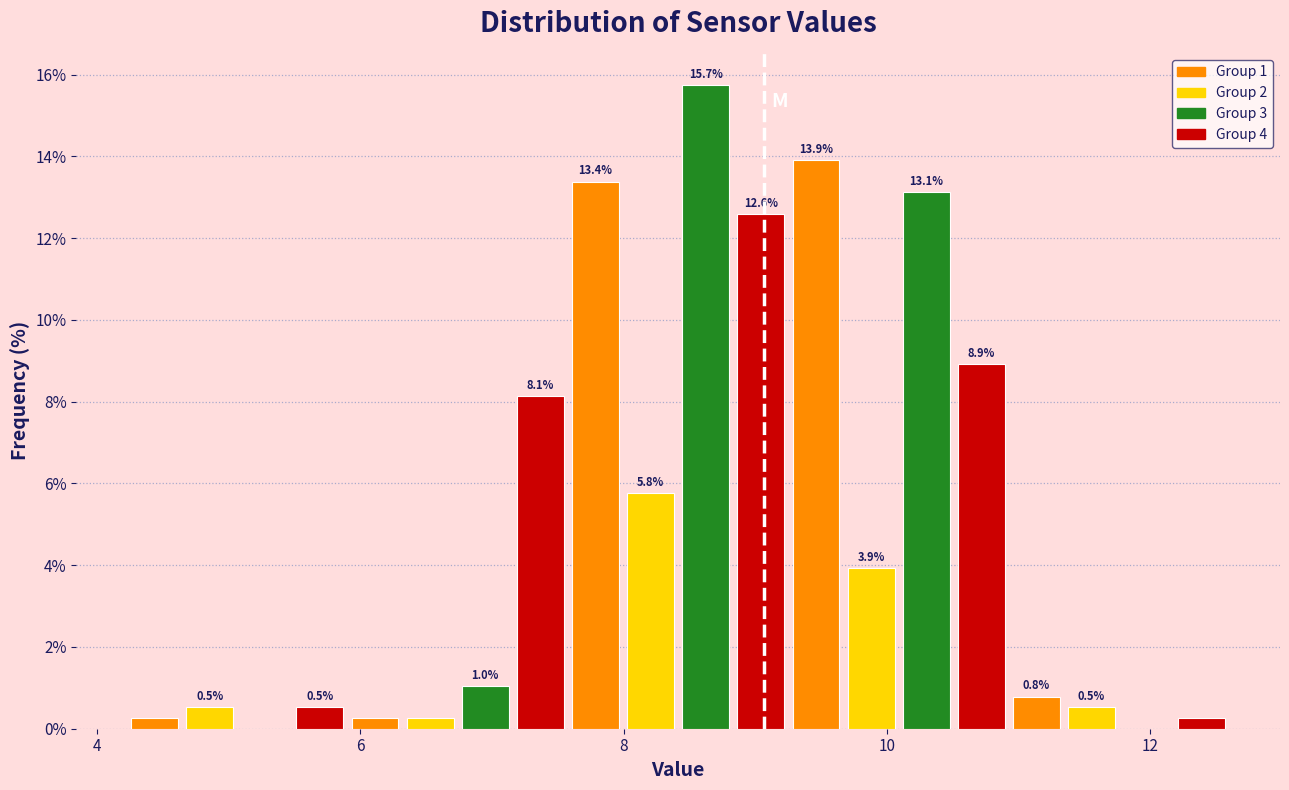

Read against the x-axis, roughly where is the centre of the tallest bar?

8.6